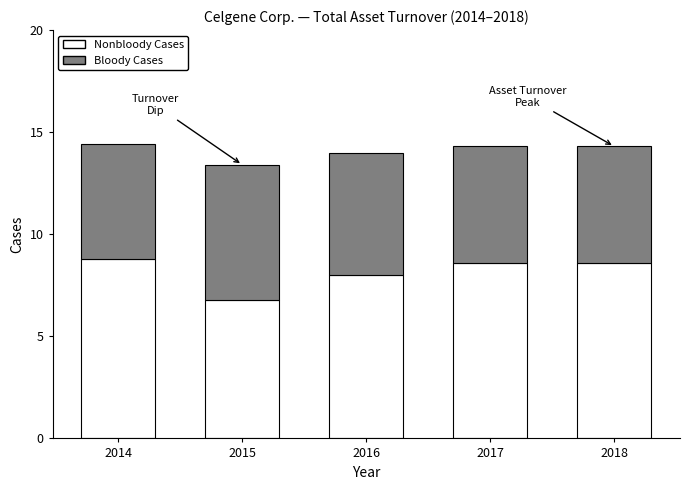

Reading left to right, what are the values for Nonbloody Cases?

2014=8.8	2015=6.8	2016=8.0	2017=8.6	2018=8.6